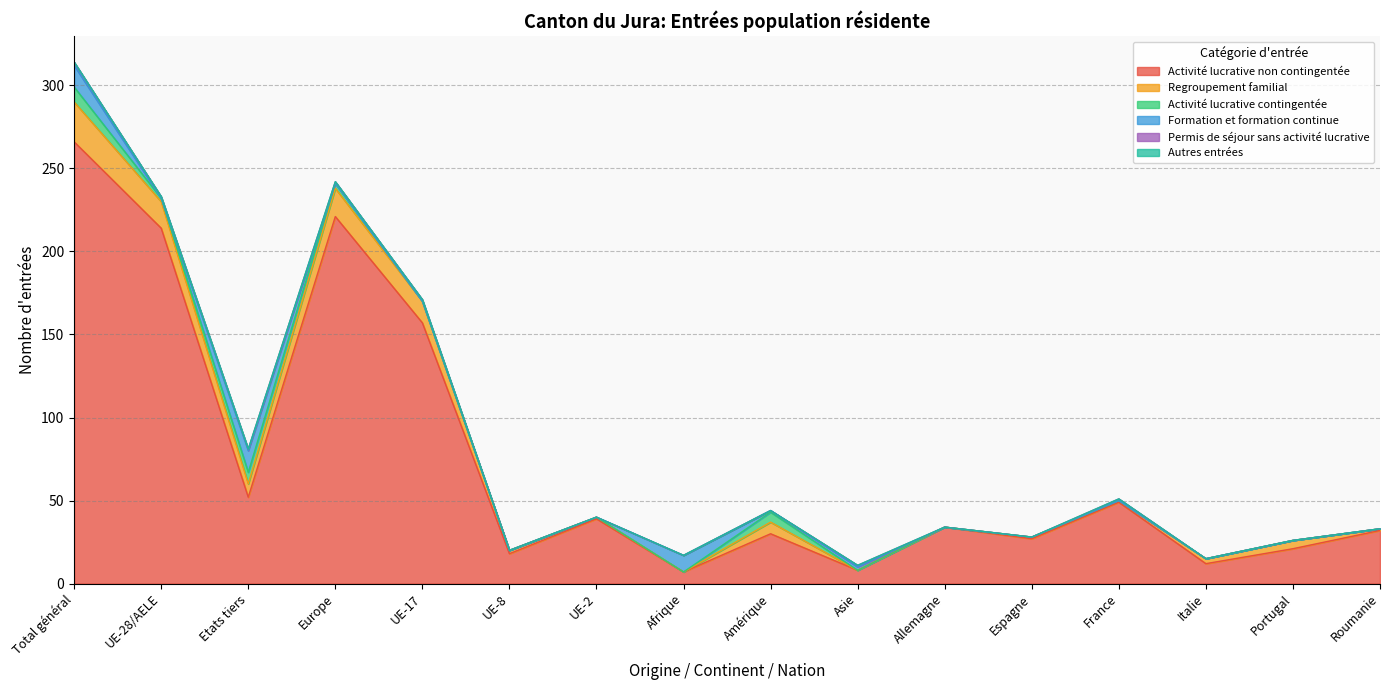

How many data points does each series have?

16